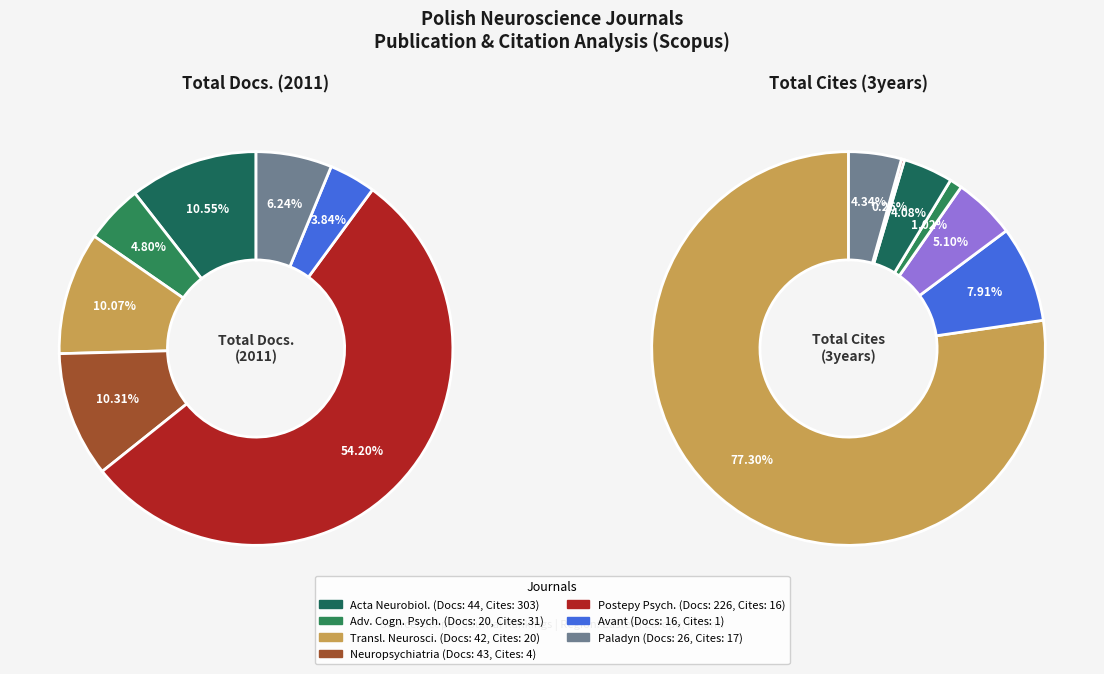

What is the largest slice in the pie chart?

Acta Neurobiologiae
Experimentalis